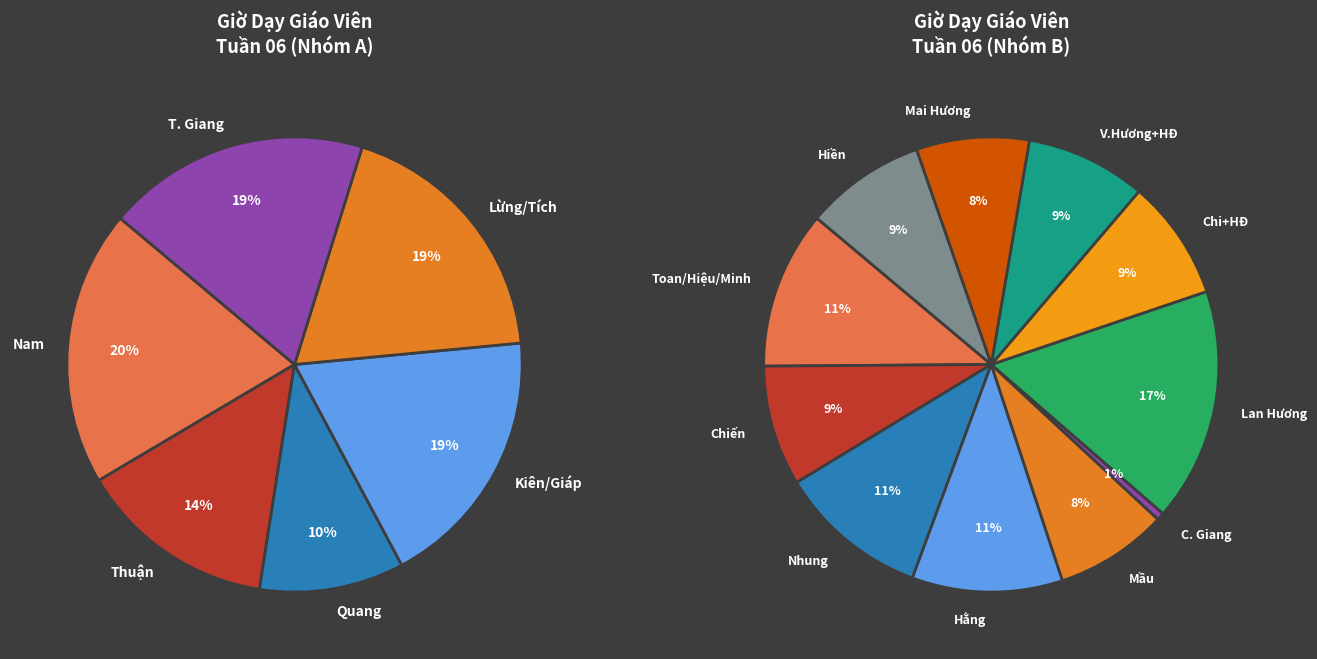

To the nearest percent, what is the difference between the largest and smallest slice percentages?

10%